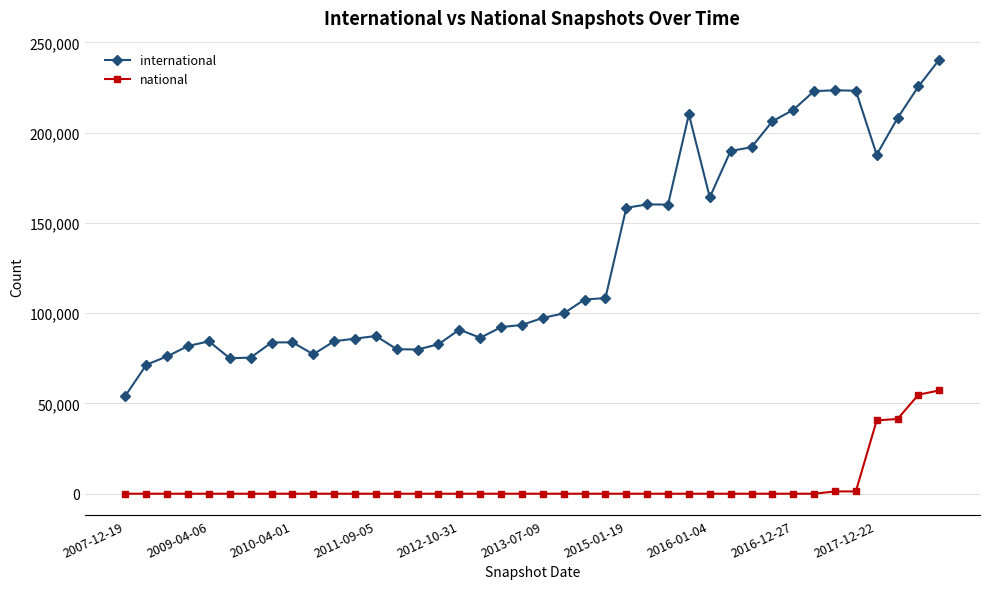

What is the maximum value shown in the chart?

240464